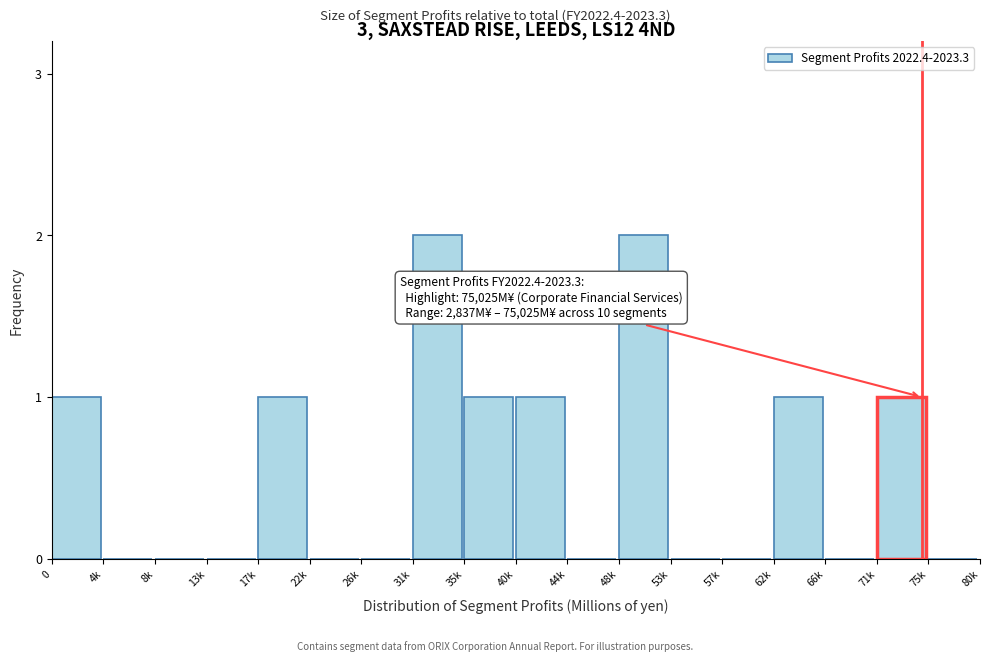

Reading left to right, transcribe all the data shown in this chart.

0=1	4k=0	8k=0	13k=0	17k=1	22k=0	26k=0	31k=2	35k=1	40k=1	44k=0	48k=2	53k=0	57k=0	62k=1	66k=0	71k=1	75k=0